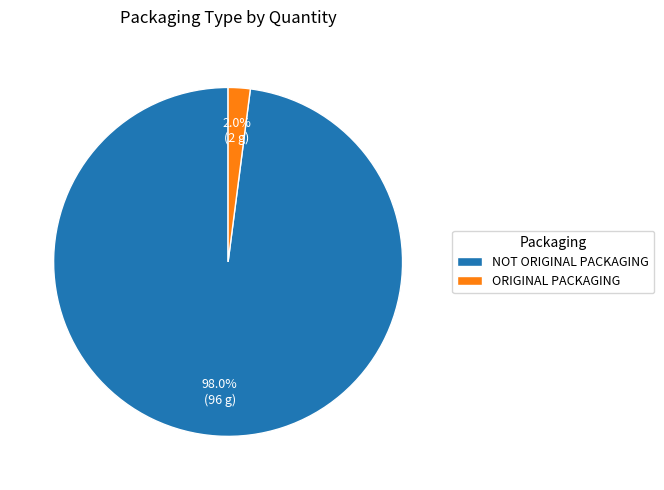

What is the smallest slice in the pie chart?

ORIGINAL PACKAGING